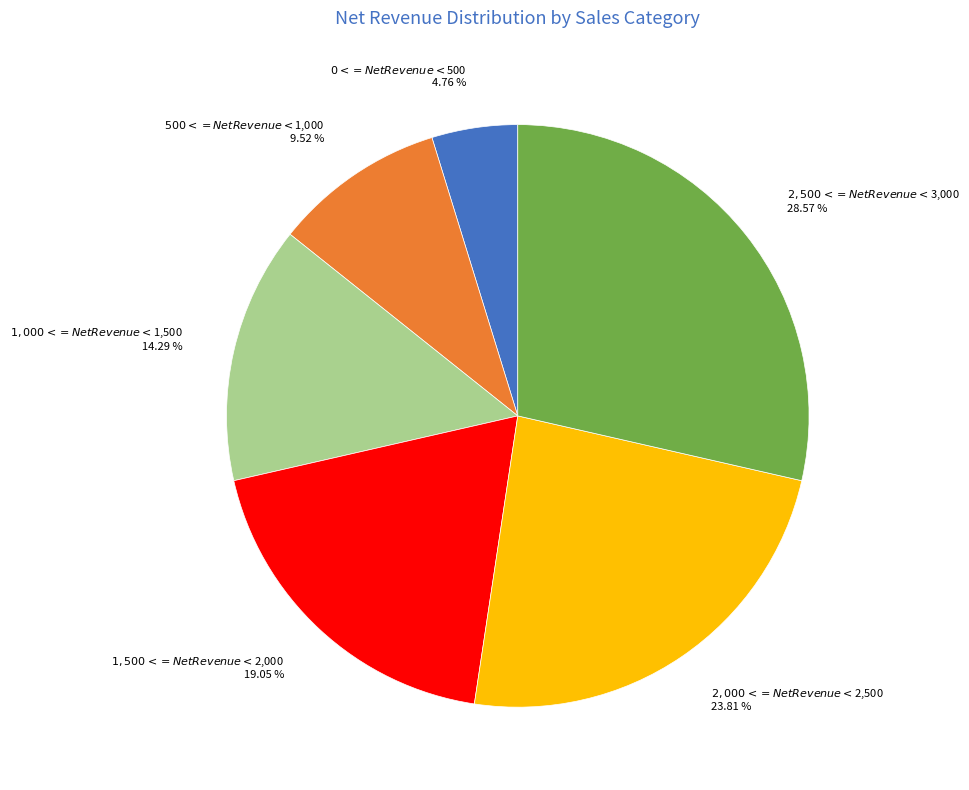

Does $0 <= Net Revenue < $500 represent more than half of the total?

No